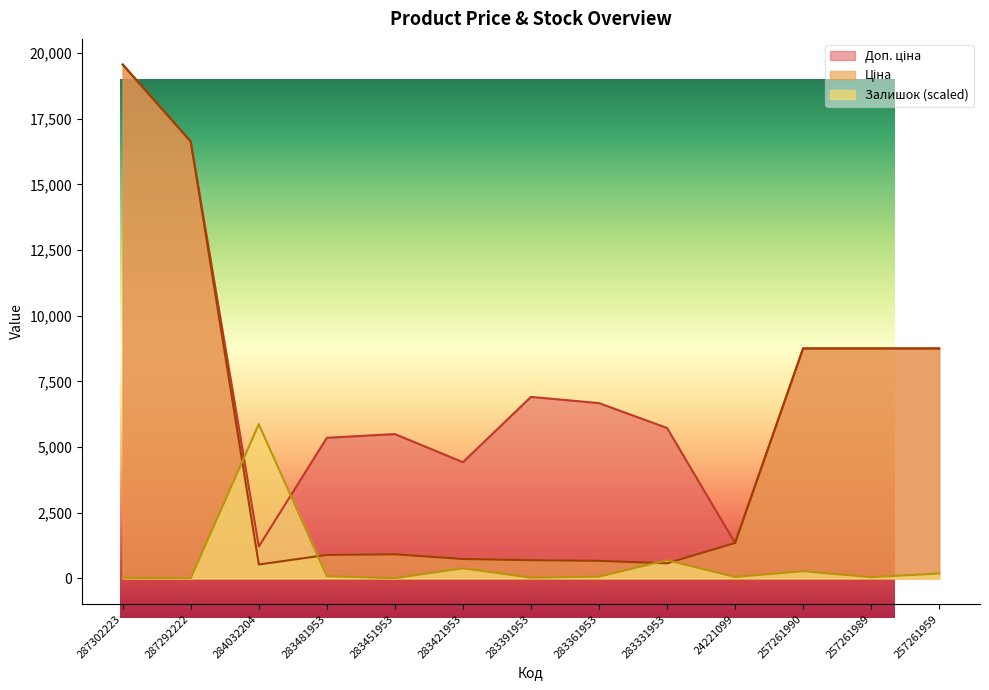

Is it true that Залишок equals 35.7 at 283361953?

False